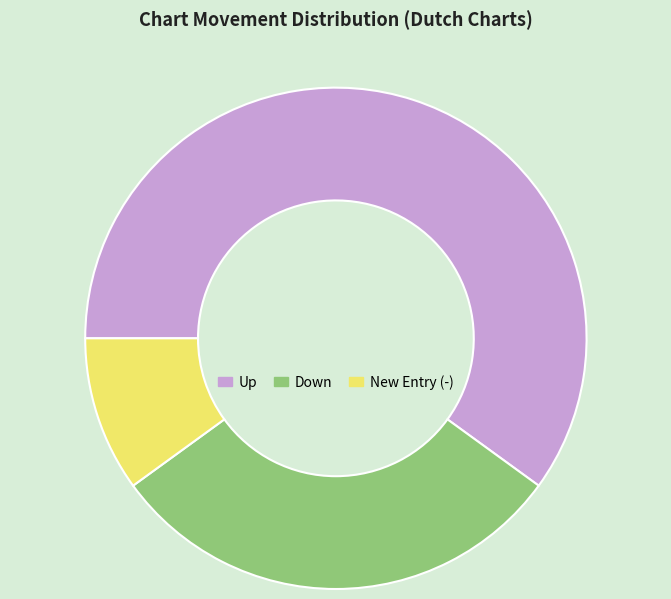

Count the number of slices in the pie.

3